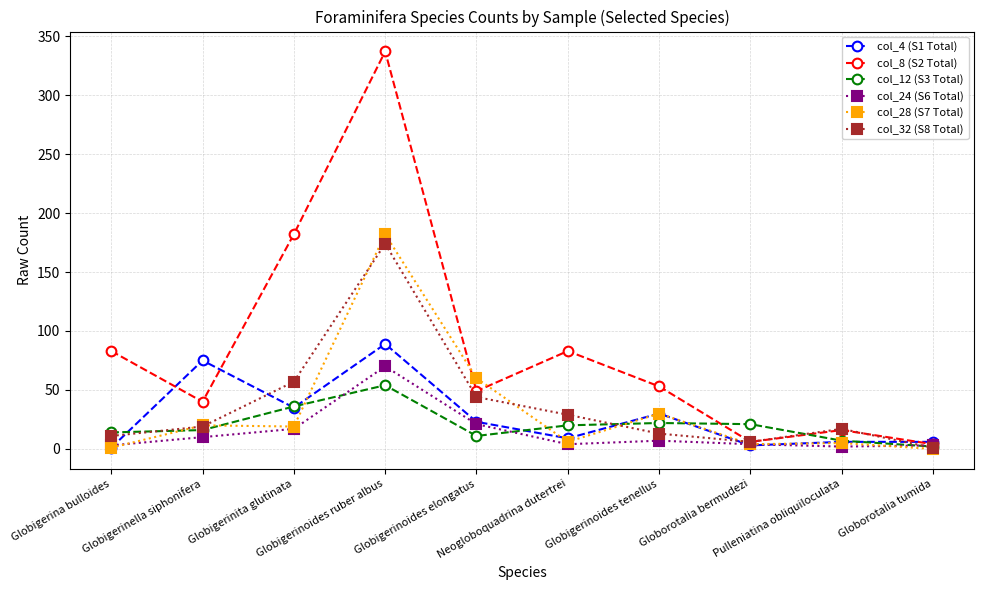

What is the difference between the maximum and minimum values in the col_28 (S7 Total) series?

182